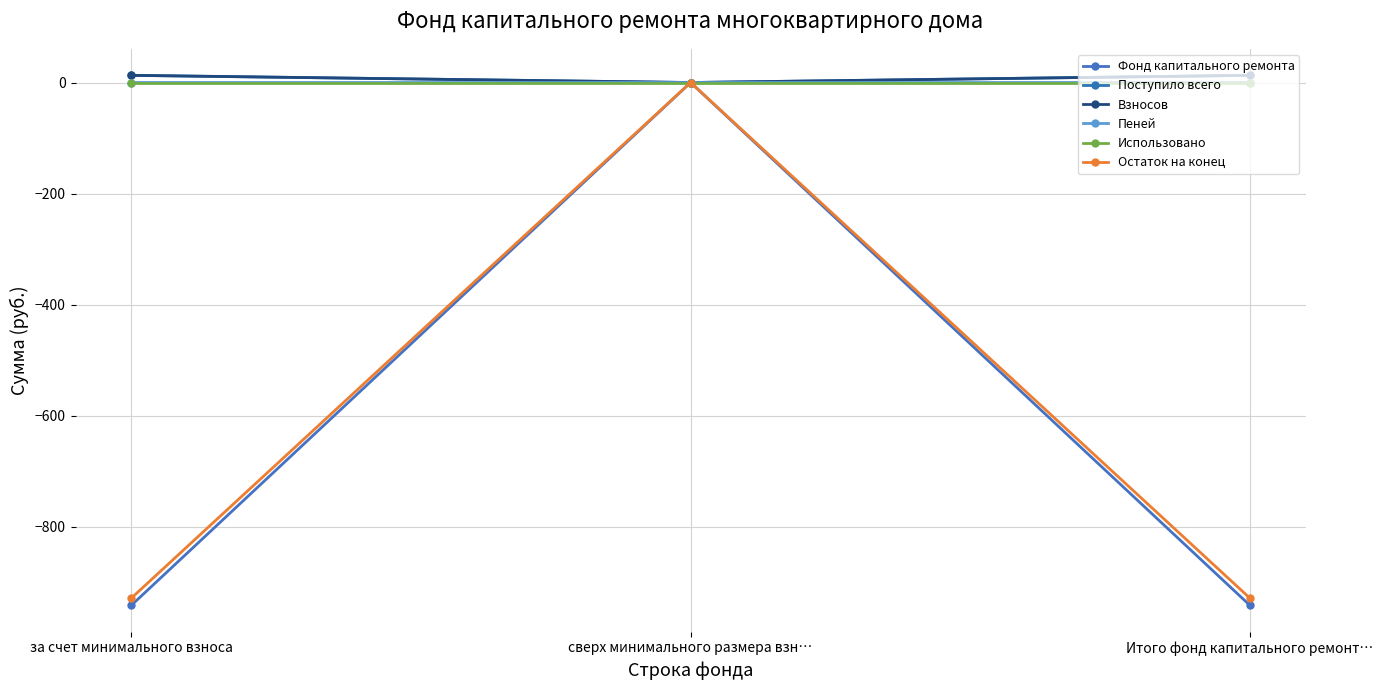

Which category has the lowest value in the Остаток на конец series?

за счет минимального взноса